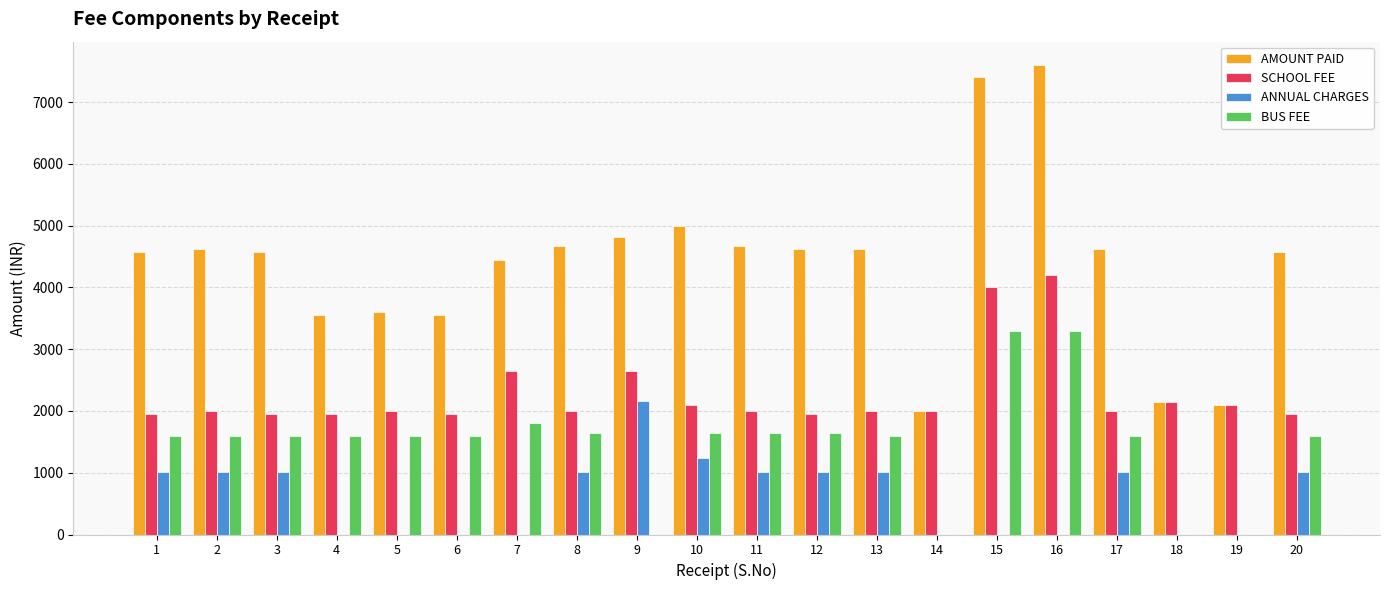

Reading left to right, extract all data points from this chart.

AMOUNT PAID: 1=4570	2=4620	3=4570	4=3550	5=3600	6=3550	7=4450	8=4670	9=4810	10=4990	11=4670	12=4620	13=4620	14=2000	15=7400	16=7600	17=4620	18=2150	19=2100	20=4570
SCHOOL FEE: 1=1950	2=2000	3=1950	4=1950	5=2000	6=1950	7=2650	8=2000	9=2650	10=2100	11=2000	12=1950	13=2000	14=2000	15=4000	16=4200	17=2000	18=2150	19=2100	20=1950
ANNUAL CHARGES: 1=1020	2=1020	3=1020	4=0	5=0	6=0	7=0	8=1020	9=2160	10=1240	11=1020	12=1020	13=1020	14=0	15=0	16=0	17=1020	18=0	19=0	20=1020
BUS FEE: 1=1600	2=1600	3=1600	4=1600	5=1600	6=1600	7=1800	8=1650	9=0	10=1650	11=1650	12=1650	13=1600	14=0	15=3300	16=3300	17=1600	18=0	19=0	20=1600